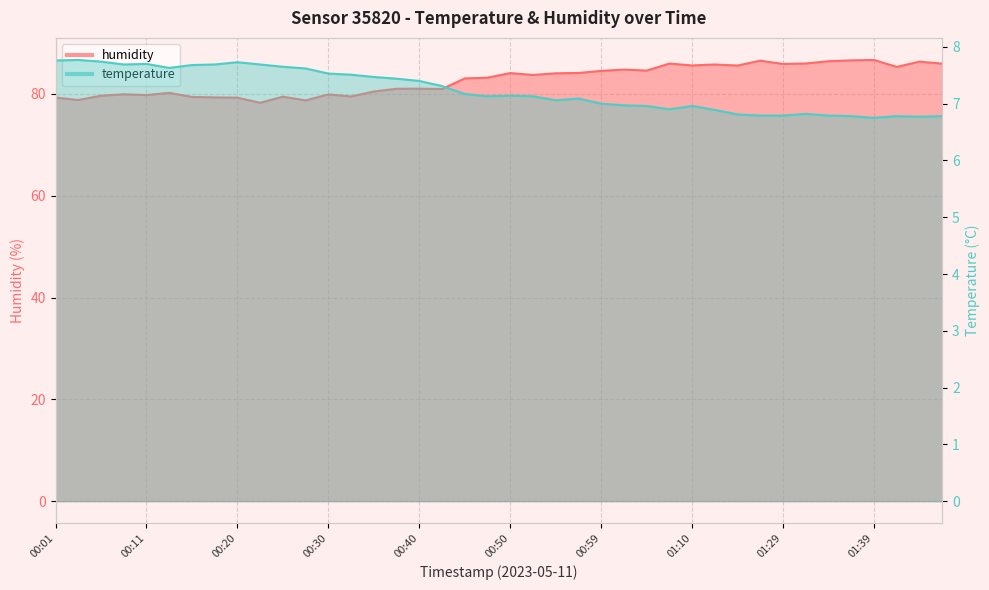

True or false: humidity has more than 2 interior local peaks.

True